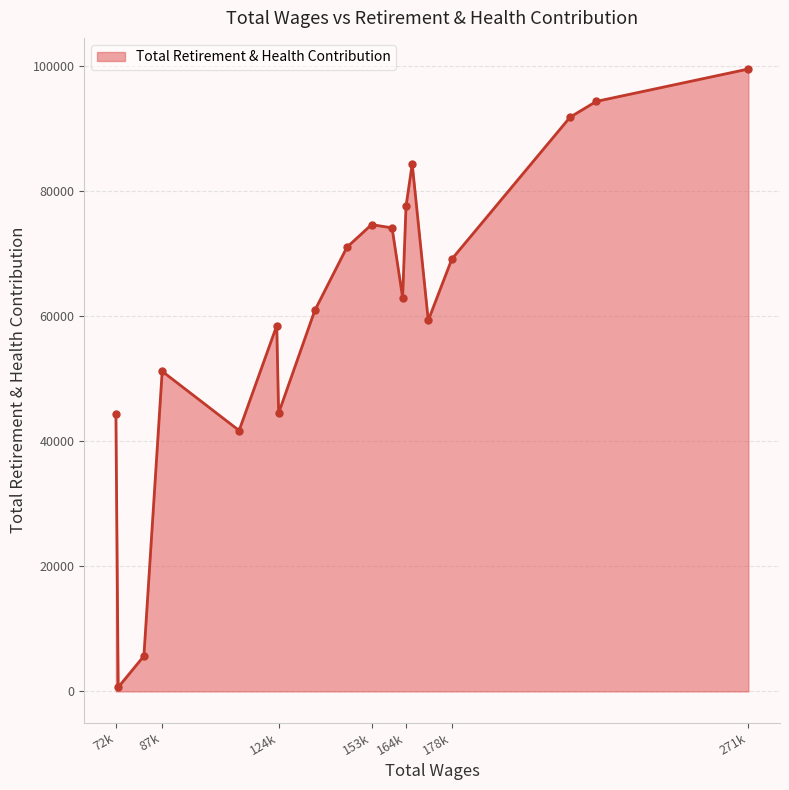

What is the sum of all values?

1165545